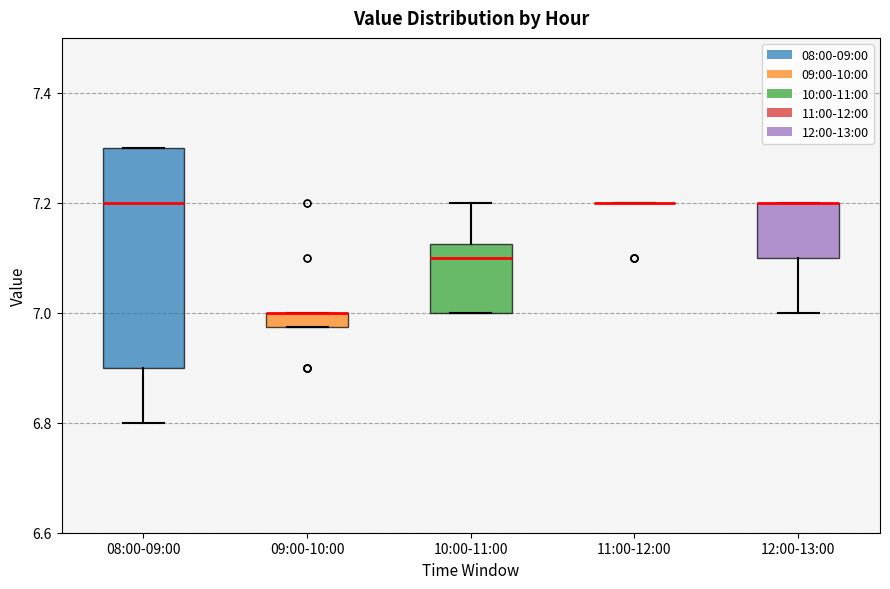

Where is the lower edge of the box for 08:00-09:00 on the y-axis? The values are not printed on the chart, so give them approximately, as read against the axis.

6.90